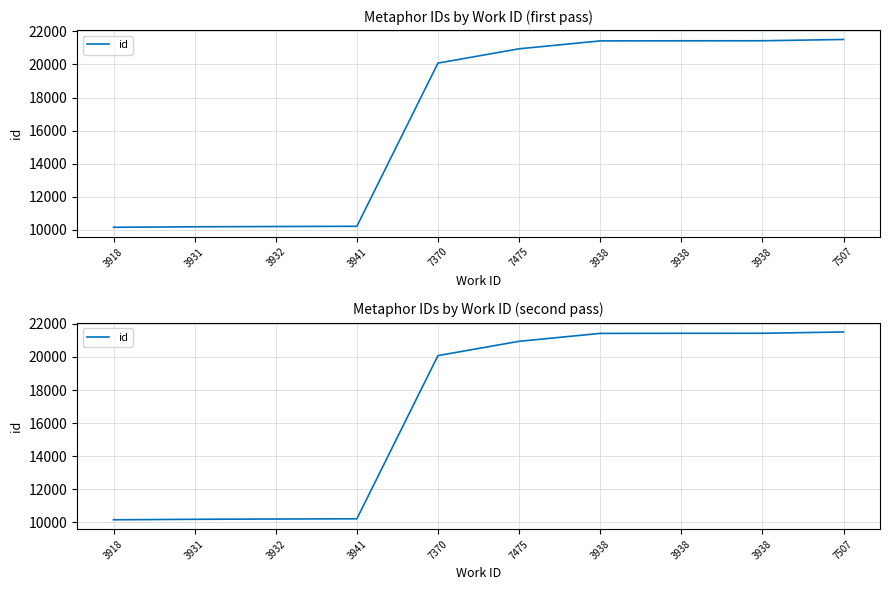

Is it true that the value at 3938 is 21429?

True